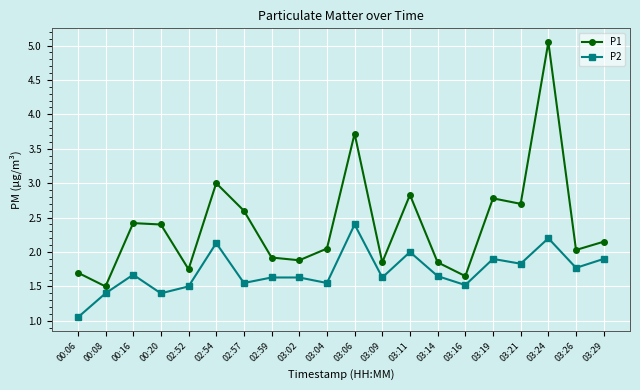

What is the value of the P1 point at the 1st from the left?

1.7